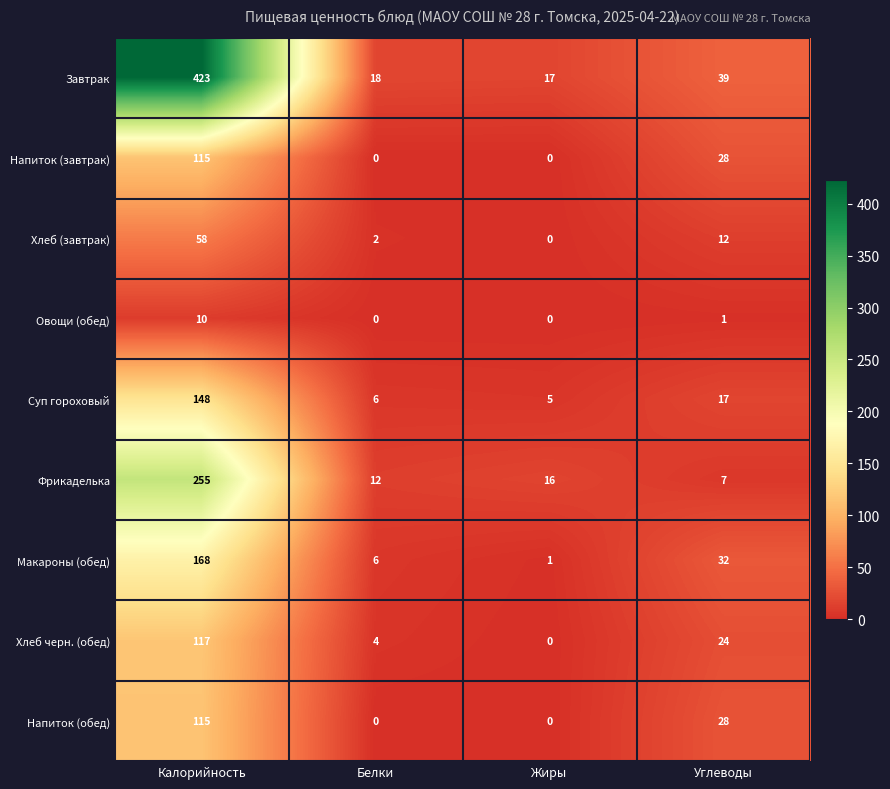

Is it true that Хлеб (завтрак) equals 16 at Калорийность?

False